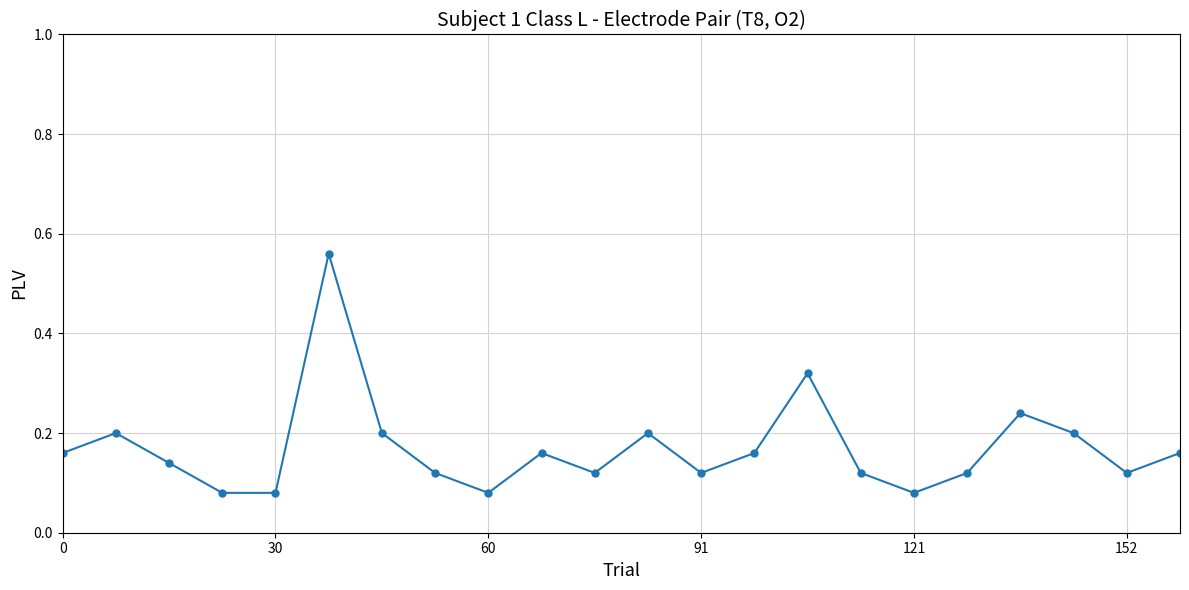

How many categories are shown in the chart?

22